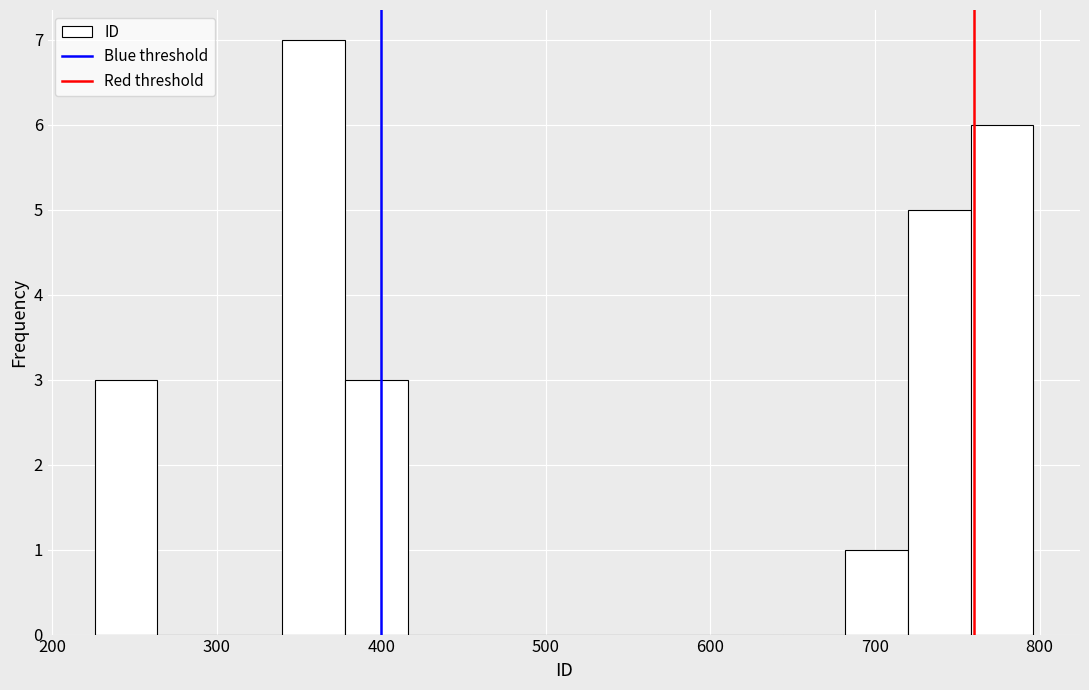

Around what value on the x-axis is the tallest bar? Give the approximate position of its centre, as read against the axis.

360